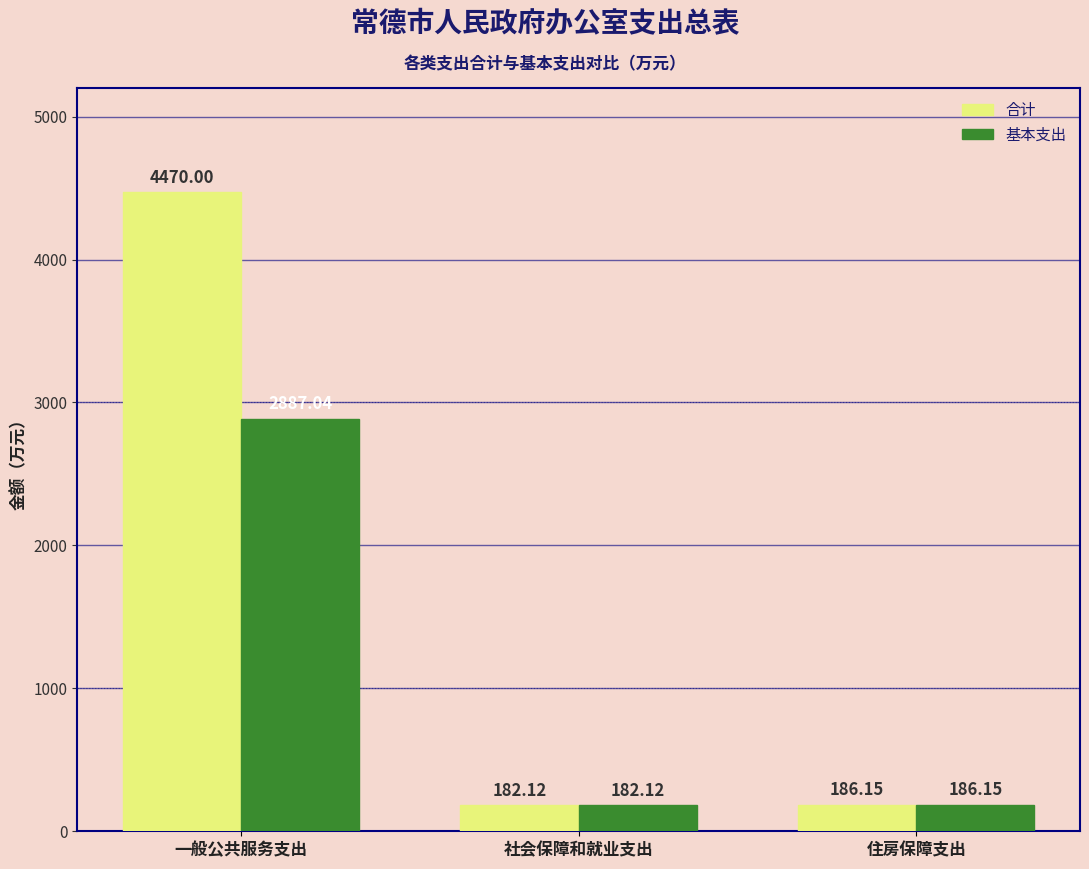

Which series has the largest total across all categories?

合计